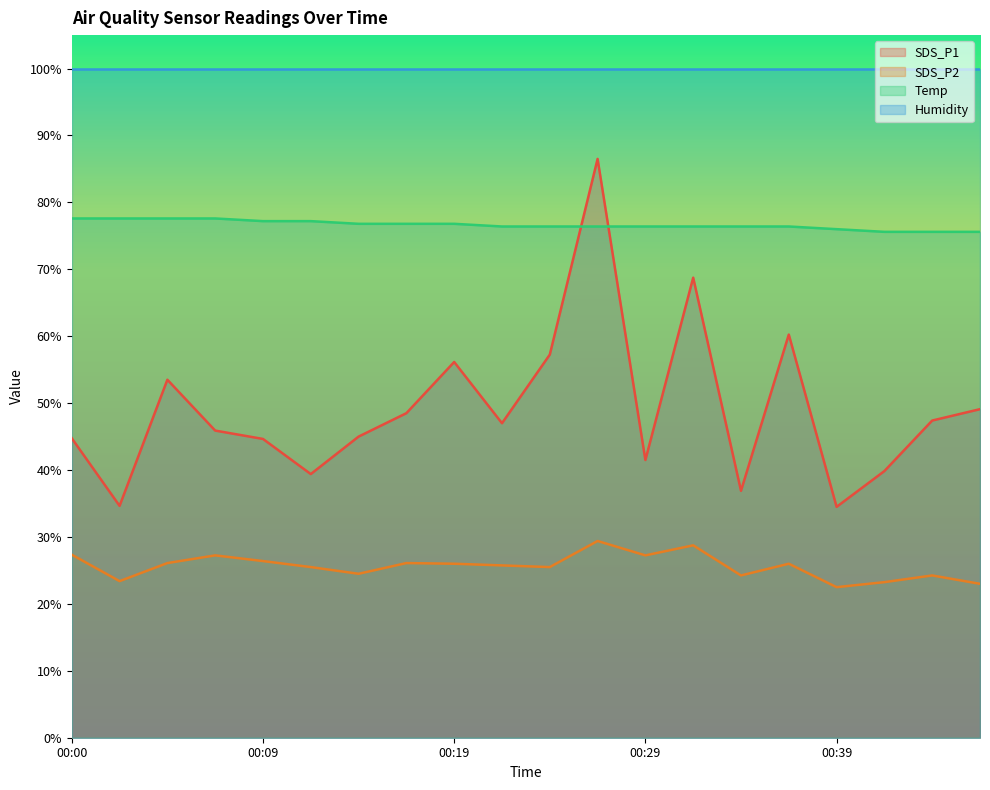

What is the greatest value displayed?

99.9